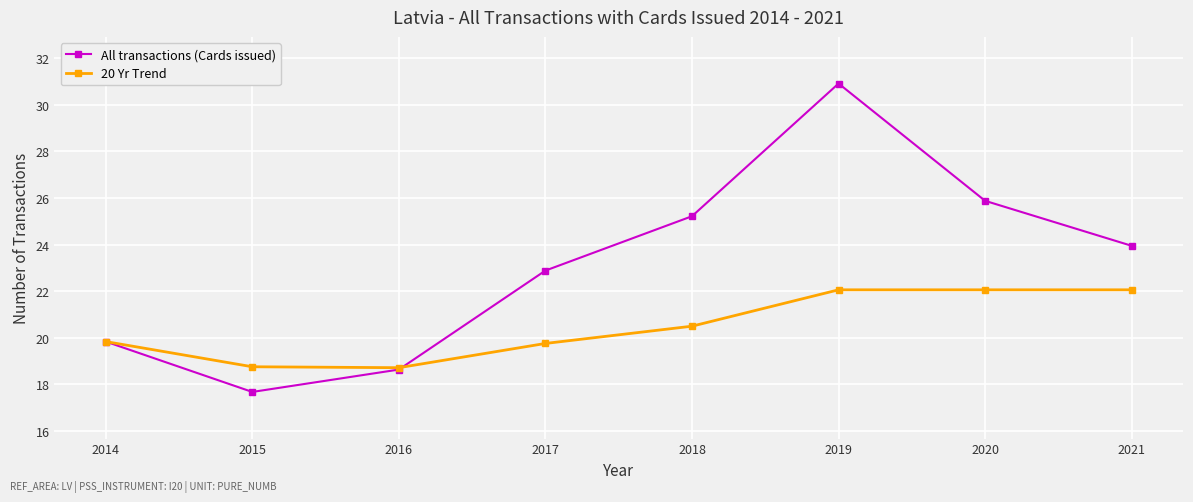

What is the value of the All transactions (Cards issued) point at the 4th from the left?

22.9